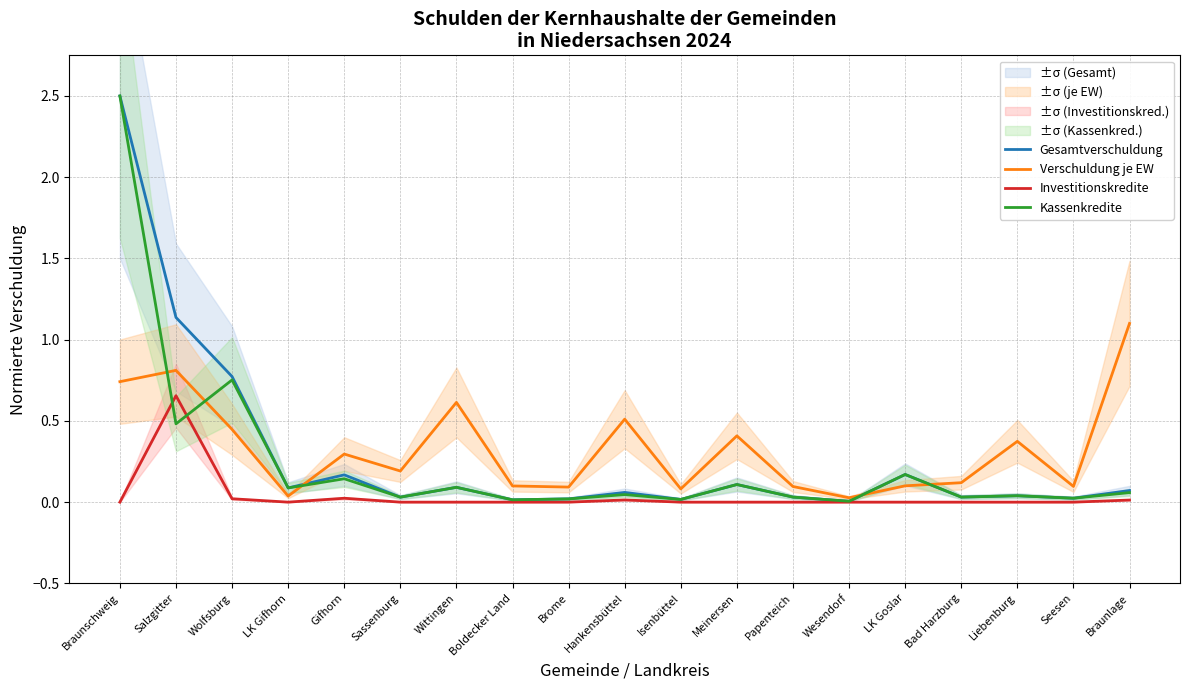

Reading left to right, what are all the values shown in this chart?

Gesamtverschuldung: Braunschweig=2.5	Salzgitter=1.1	Wolfsburg=0.8	LK Gifhorn=0.1	Gifhorn=0.2	Sassenburg=0.0	Wittingen=0.1	Boldecker Land=0.0	Brome=0.0	Hankensbüttel=0.1	Isenbüttel=0.0	Meinersen=0.1	Papenteich=0.0	Wesendorf=0.0	LK Goslar=0.2	Bad Harzburg=0.0	Liebenburg=0.0	Seesen=0.0	Braunlage=0.1
Verschuldung je EW: Braunschweig=0.7	Salzgitter=0.8	Wolfsburg=0.4	LK Gifhorn=0.0	Gifhorn=0.3	Sassenburg=0.2	Wittingen=0.6	Boldecker Land=0.1	Brome=0.1	Hankensbüttel=0.5	Isenbüttel=0.1	Meinersen=0.4	Papenteich=0.1	Wesendorf=0.0	LK Goslar=0.1	Bad Harzburg=0.1	Liebenburg=0.4	Seesen=0.1	Braunlage=1.1
Investitionskredite: Braunschweig=0.0	Salzgitter=0.7	Wolfsburg=0.0	LK Gifhorn=0.0	Gifhorn=0.0	Sassenburg=0.0	Wittingen=0.0	Boldecker Land=0.0	Brome=0.0	Hankensbüttel=0.0	Isenbüttel=0.0	Meinersen=0.0	Papenteich=0.0	Wesendorf=0.0	LK Goslar=0.0	Bad Harzburg=0.0	Liebenburg=0.0	Seesen=0.0	Braunlage=0.0
Kassenkredite: Braunschweig=2.5	Salzgitter=0.5	Wolfsburg=0.8	LK Gifhorn=0.1	Gifhorn=0.1	Sassenburg=0.0	Wittingen=0.1	Boldecker Land=0.0	Brome=0.0	Hankensbüttel=0.0	Isenbüttel=0.0	Meinersen=0.1	Papenteich=0.0	Wesendorf=0.0	LK Goslar=0.2	Bad Harzburg=0.0	Liebenburg=0.0	Seesen=0.0	Braunlage=0.1